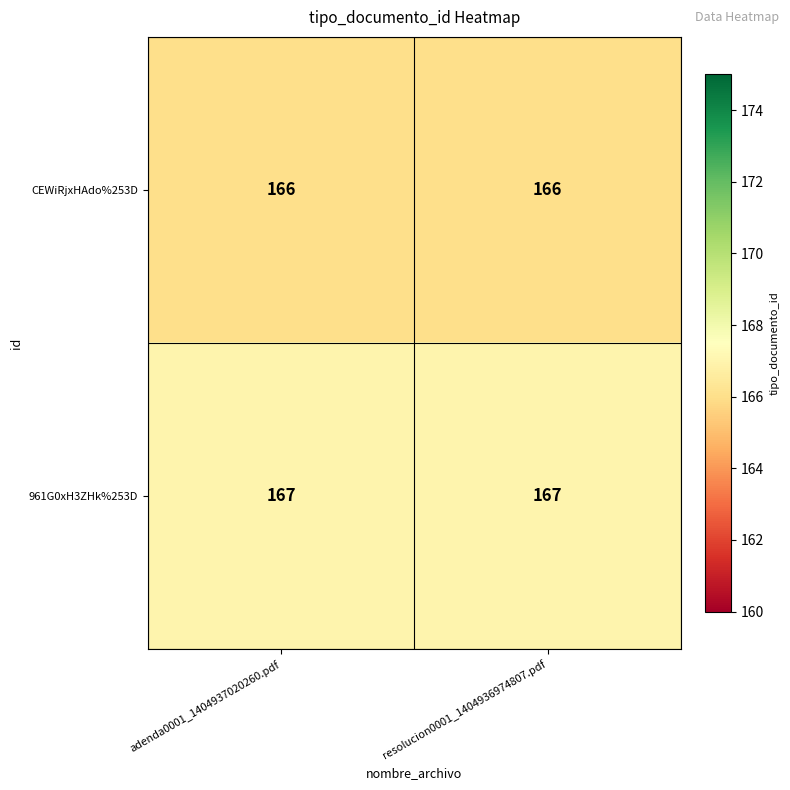

What is the total value across all series at resolucion0001_1404936974807.pdf?

333